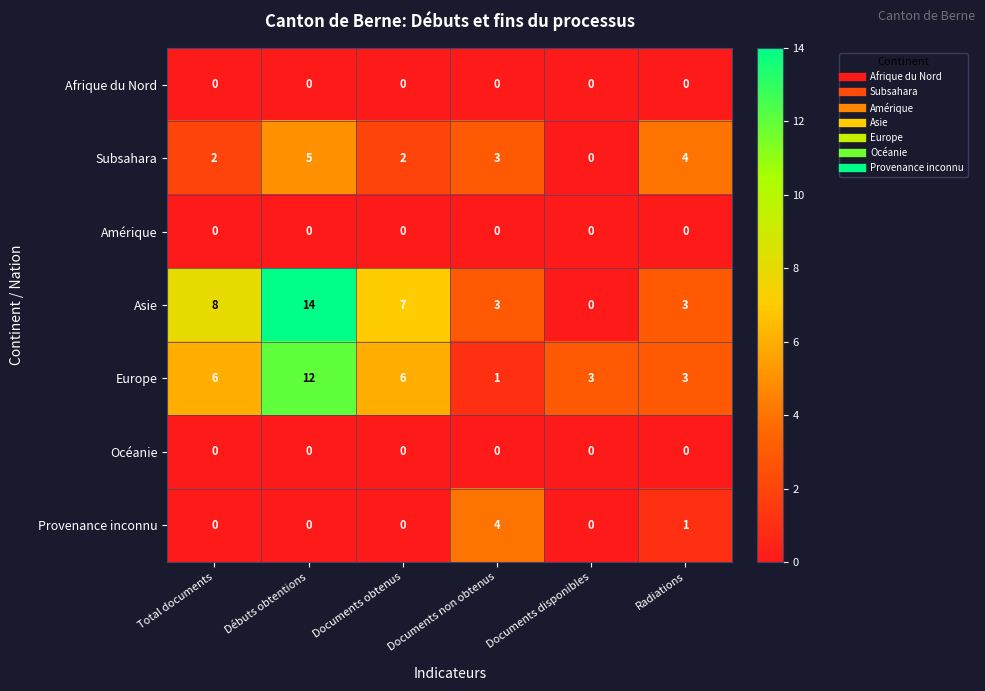

The value of Provenance inconnu at Radiations is 1. True or false?

True